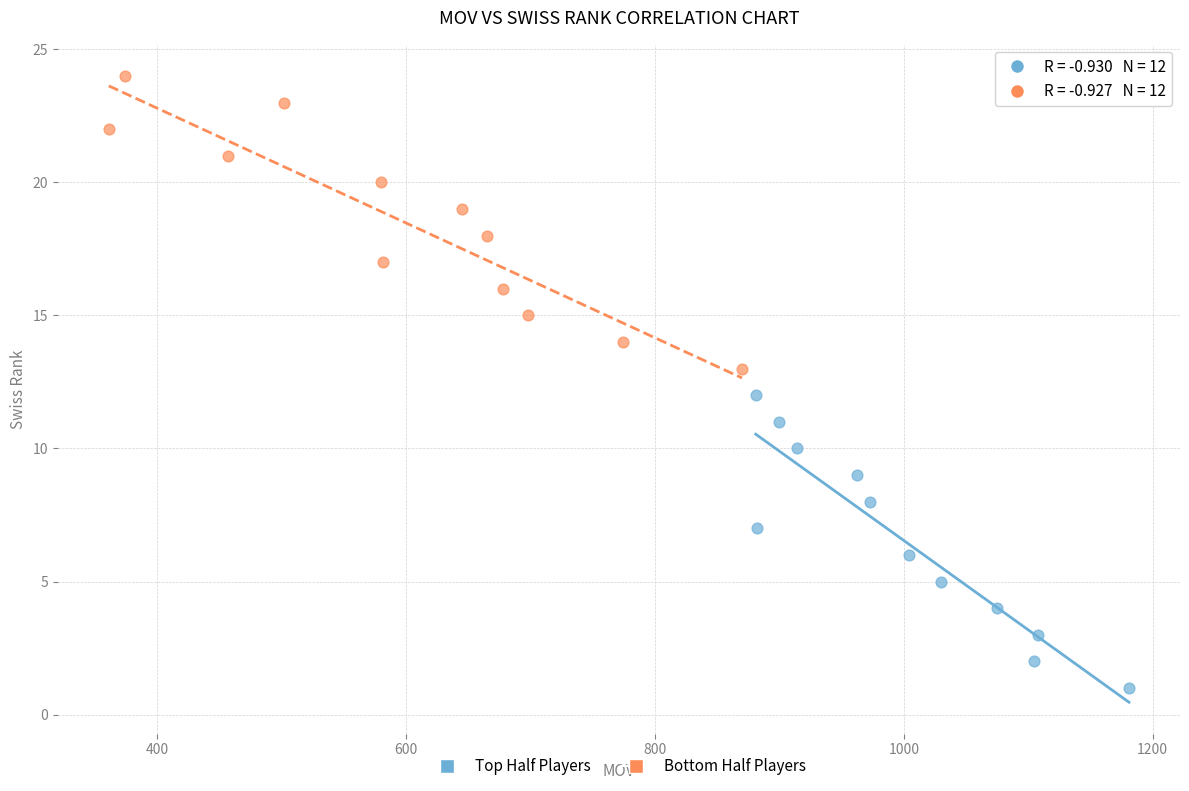

Which series reaches the maximum Y coordinate?

Bottom Half Players